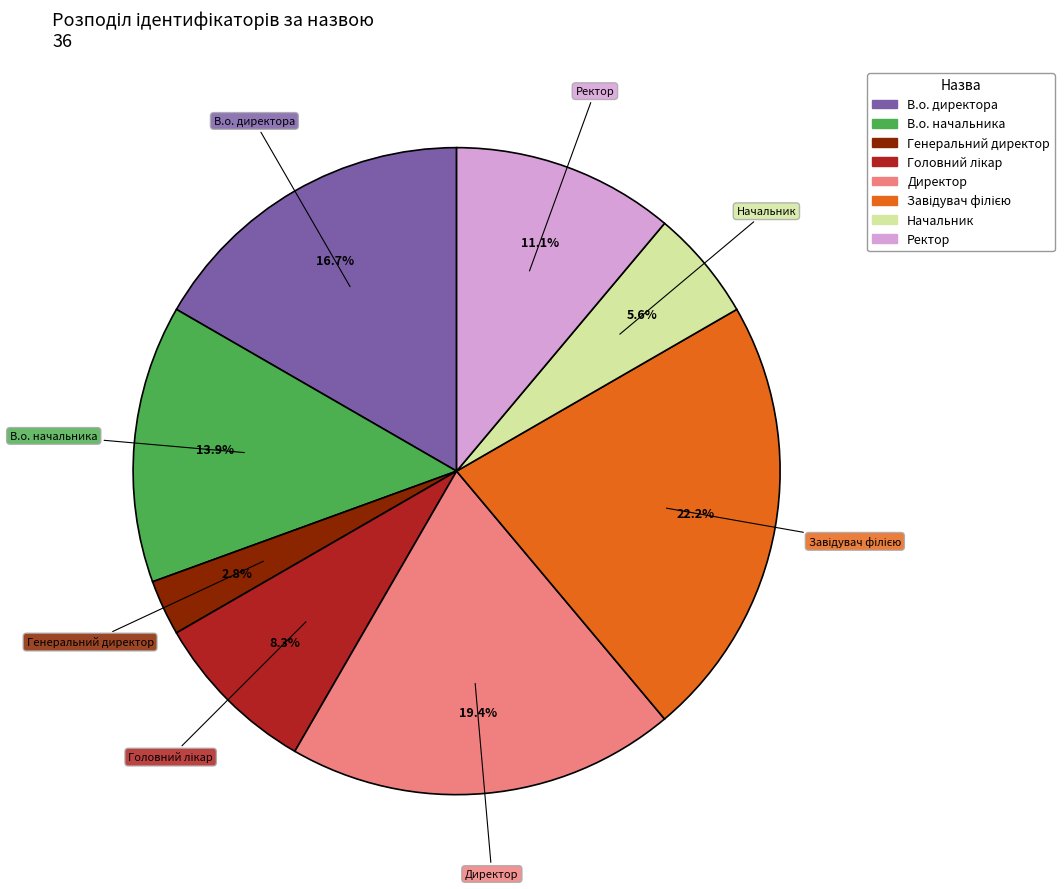

Which category has the smallest portion of the pie?

Генеральний директор